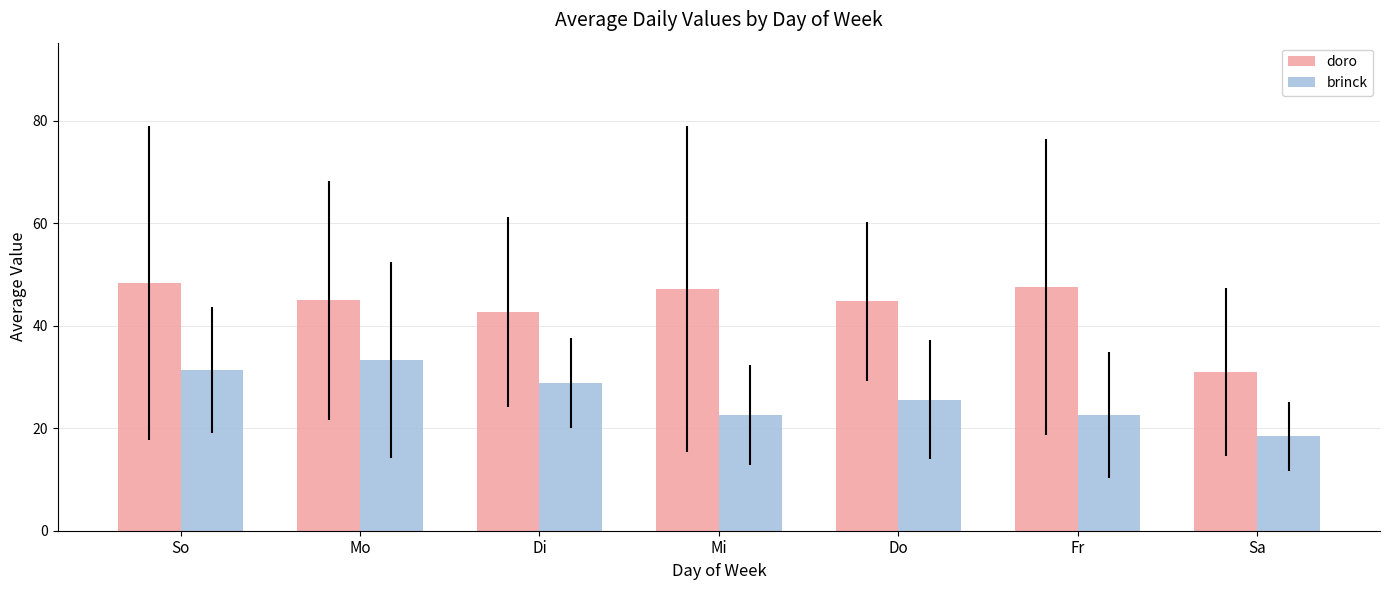

Does the chart contain stacked bars?

No